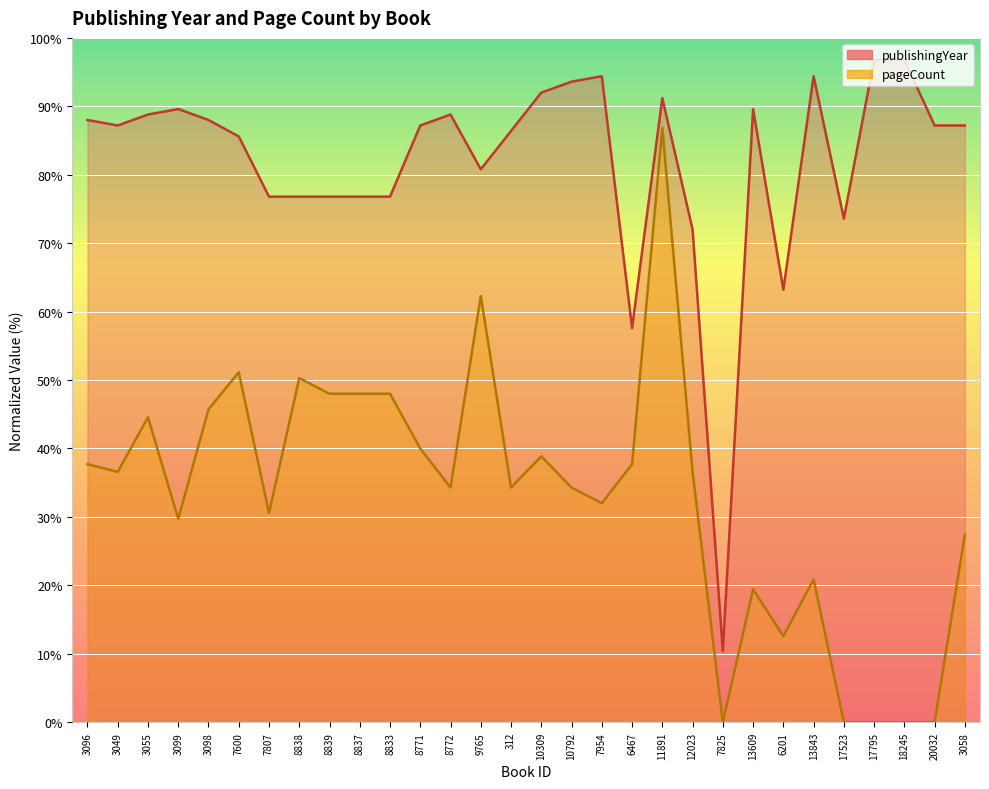

True or false: pageCount has a value of 13.2 at 8772.

False